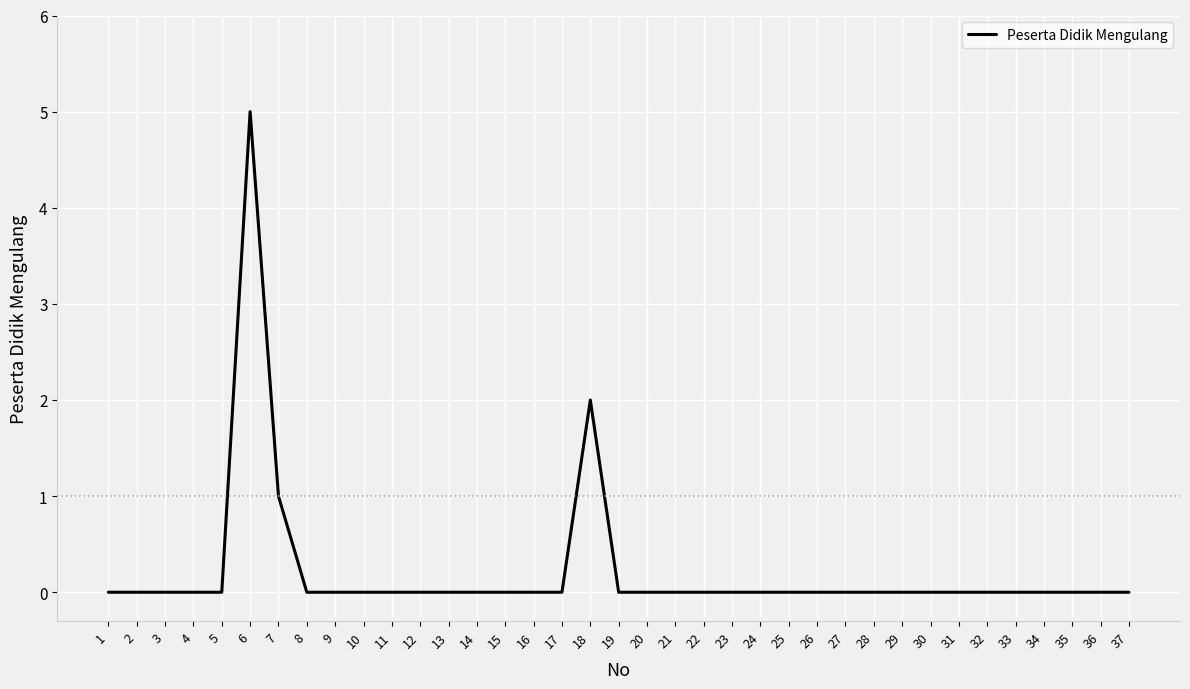

Where is the data nearest to the value 2?

18